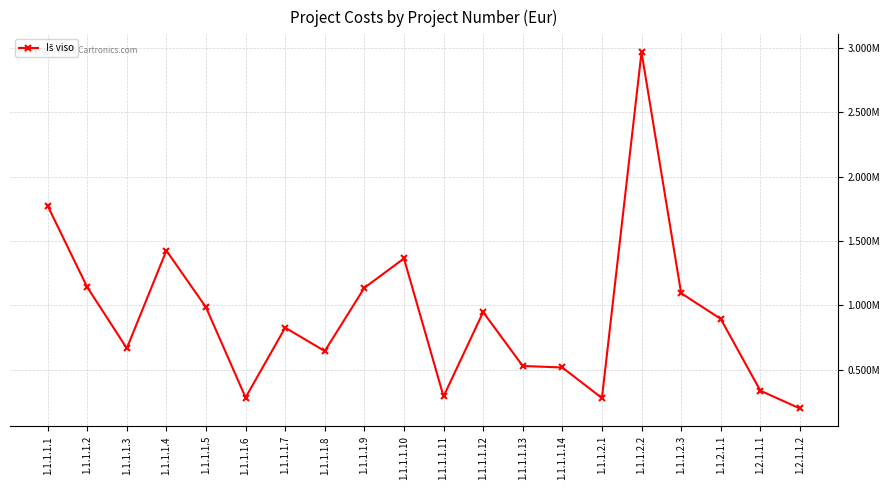

Read the value at 1.1.1.1.8.

645806.4